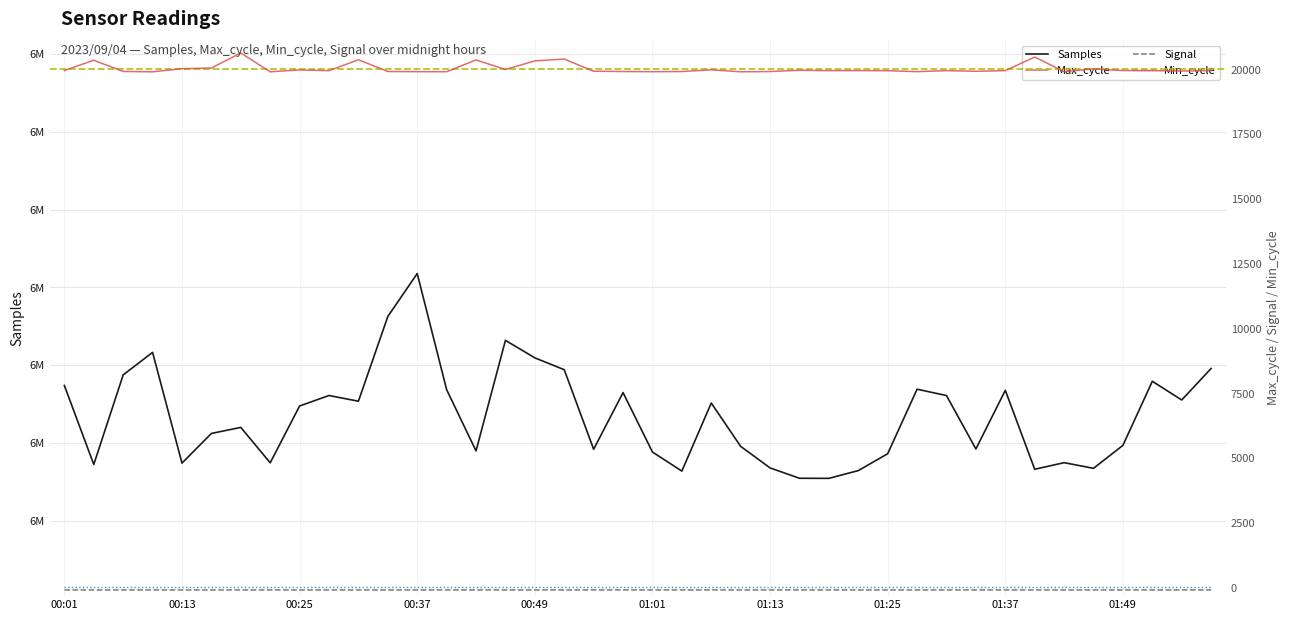

Between 31 and 37, which is larger?

37